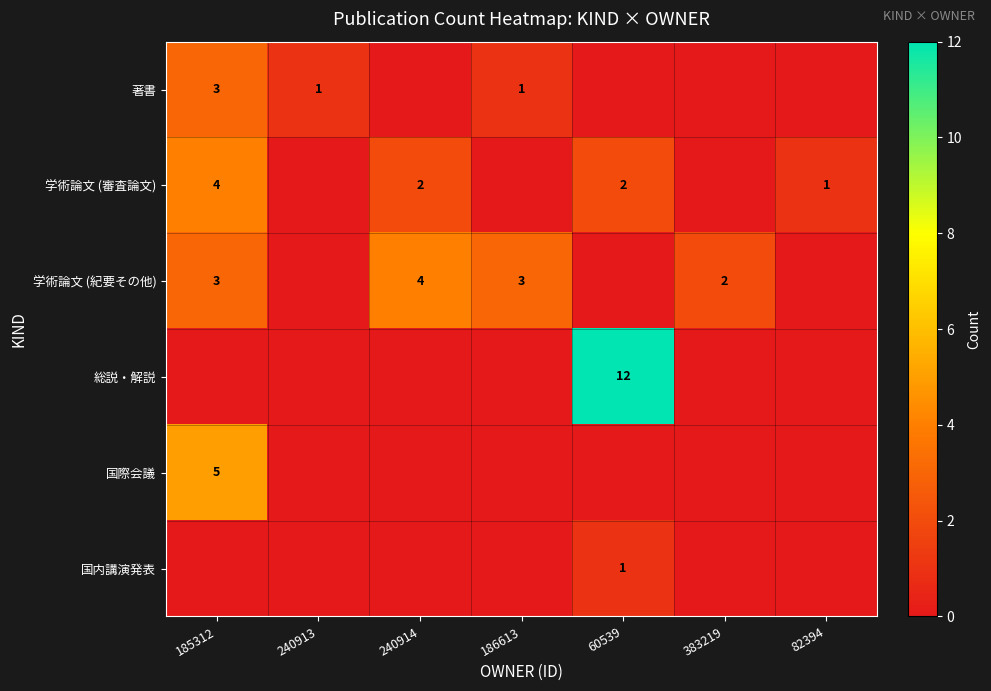

The 総説・解説 series shows 19 at 60539. True or false?

False